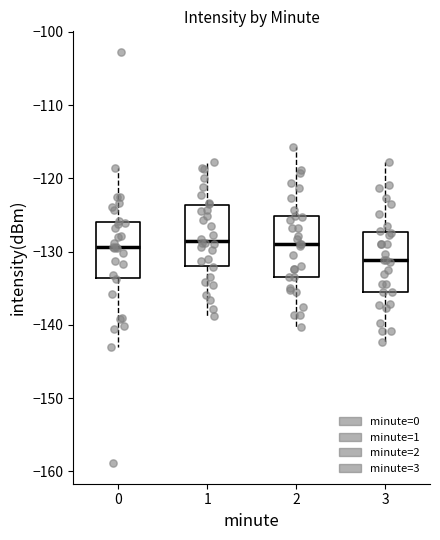

Where is the lower edge of the box at x = 2 on the y-axis? The values are not printed on the chart, so give them approximately, as read against the axis.

-133